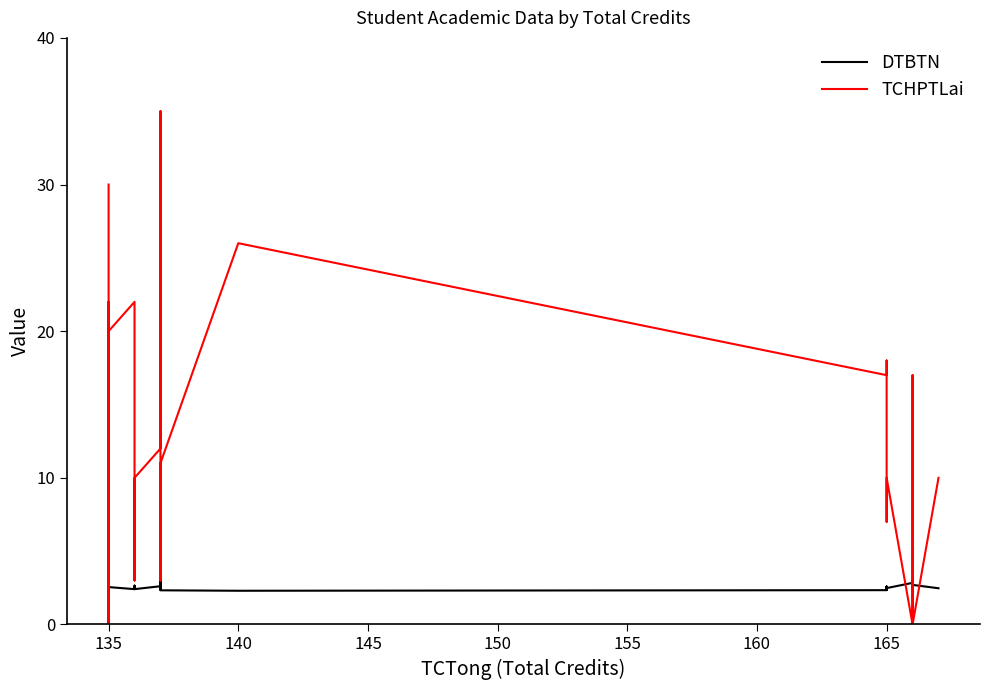

Which series has the largest total across all categories?

TCHPTLai